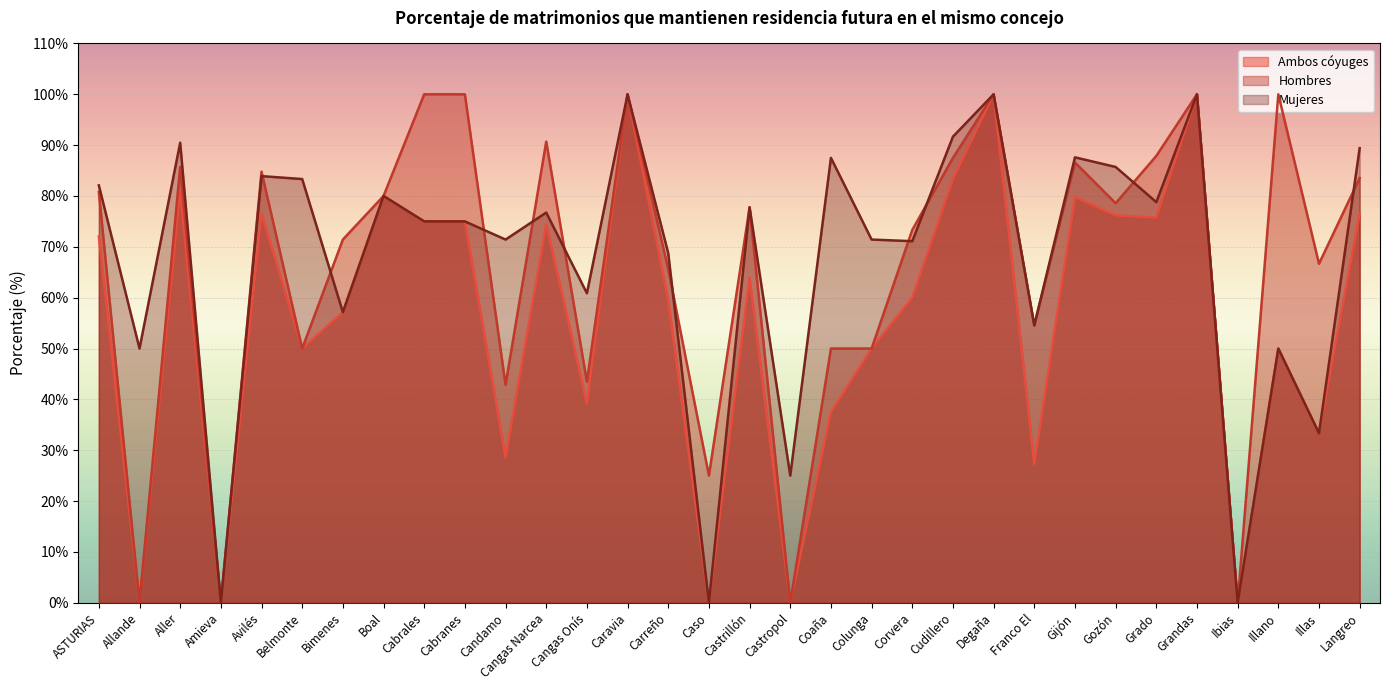

Count the number of categories in the chart.

32